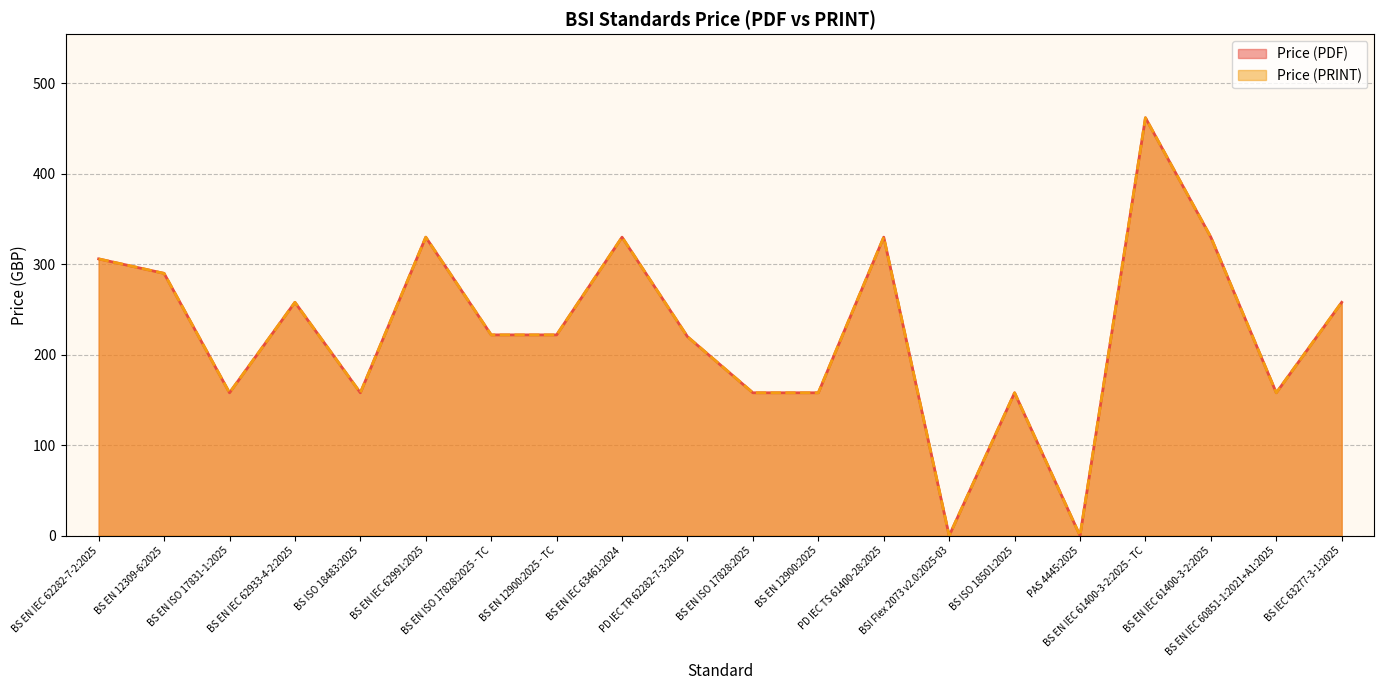

What is the label of the 11th point from the left?

BS EN ISO 17828:2025